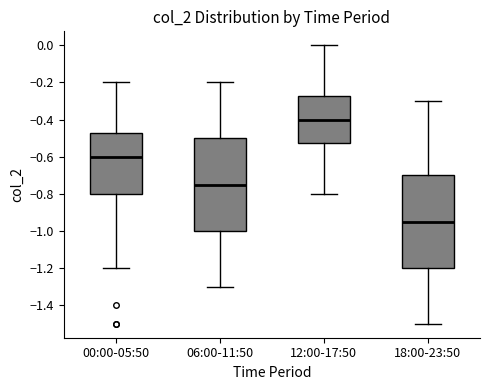

Reading left to right, read every box against the y-axis: the position of its median line, the range the box covers, and the ends of its whiskers. The values are not printed on the chart, so give them approximately, as read against the axis.

00:00-05:50: median -0.60, box -0.80 to -0.48, whiskers -1.20 to -0.20
06:00-11:50: median -0.74, box -1.00 to -0.50, whiskers -1.30 to -0.20
12:00-17:50: median -0.40, box -0.52 to -0.28, whiskers -0.80 to 0.00
18:00-23:50: median -0.94, box -1.20 to -0.70, whiskers -1.50 to -0.30